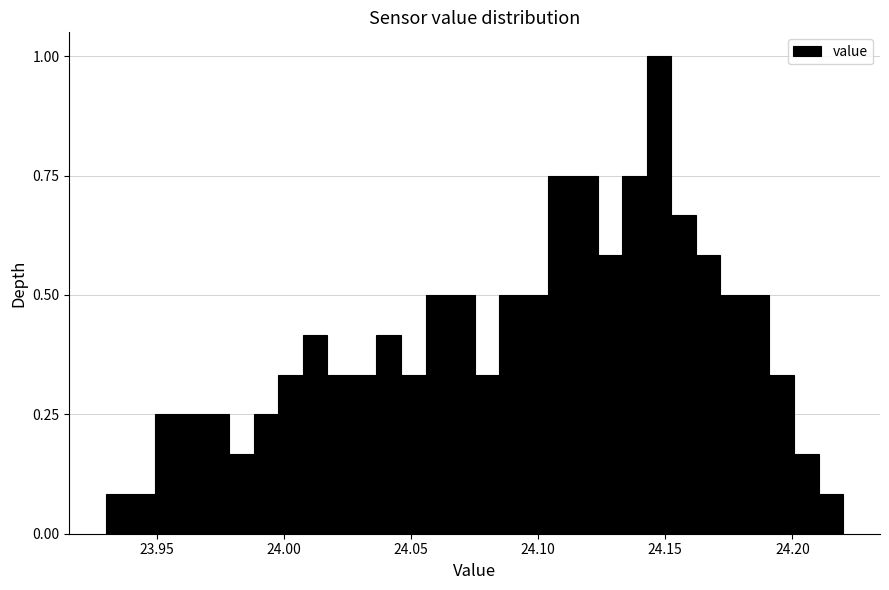

Read against the x-axis, roughly where is the centre of the tallest bar?

24.150